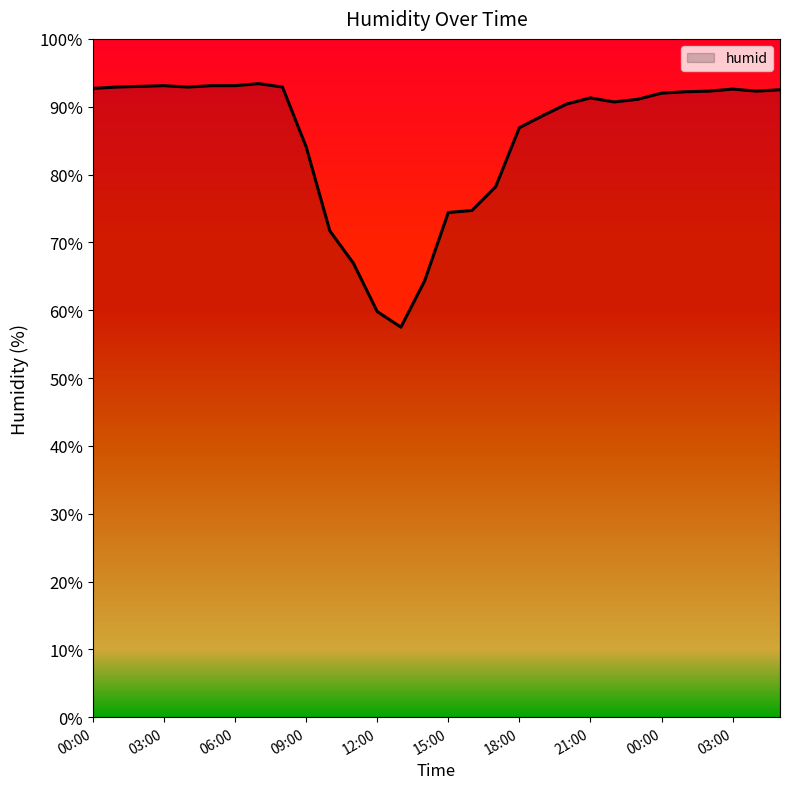

What is the maximum value shown in the chart?

93.4